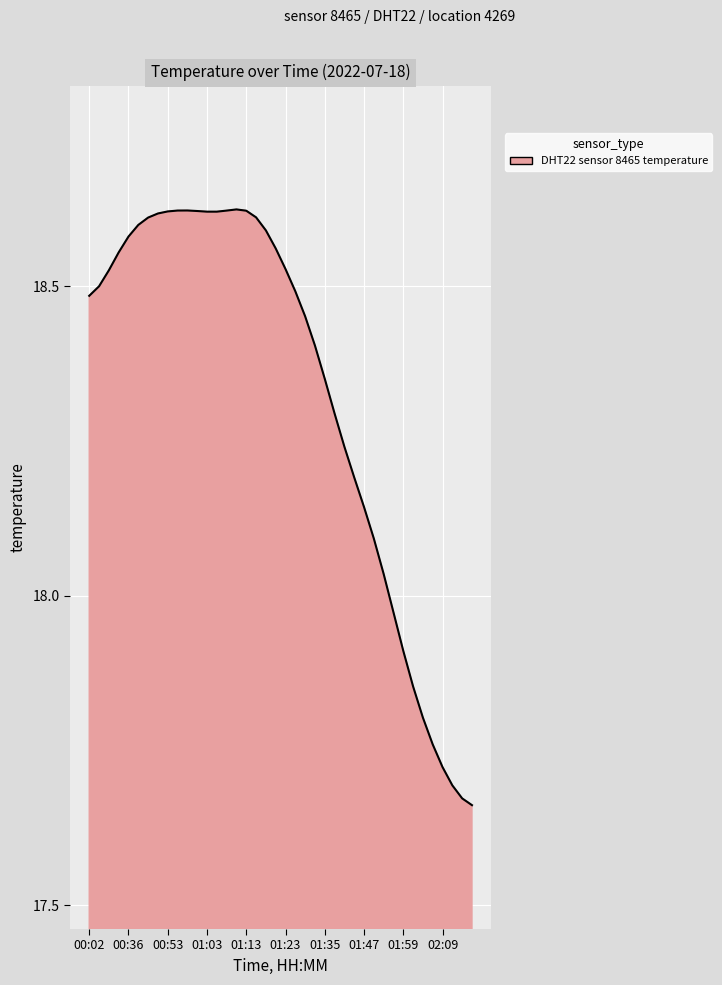

How many categories are shown in the chart?

40